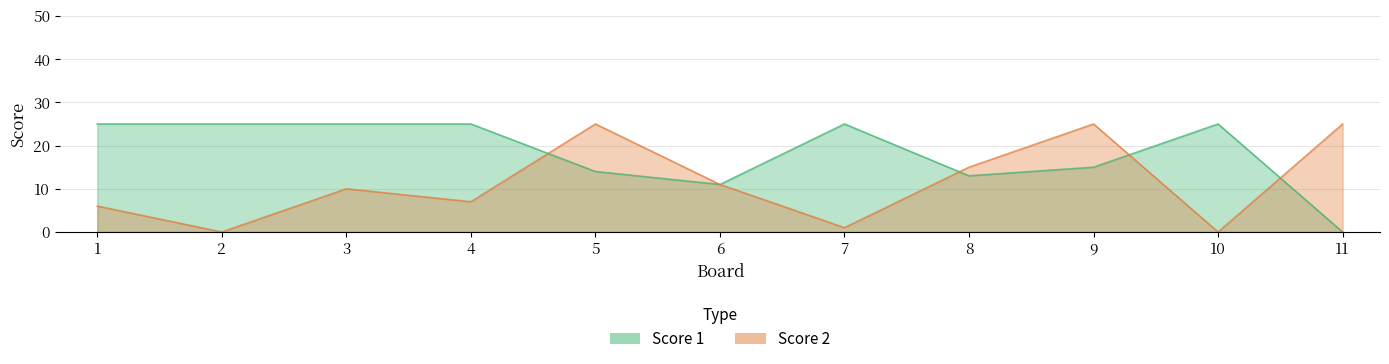

Where is Score 1 nearest to the value 12?

6